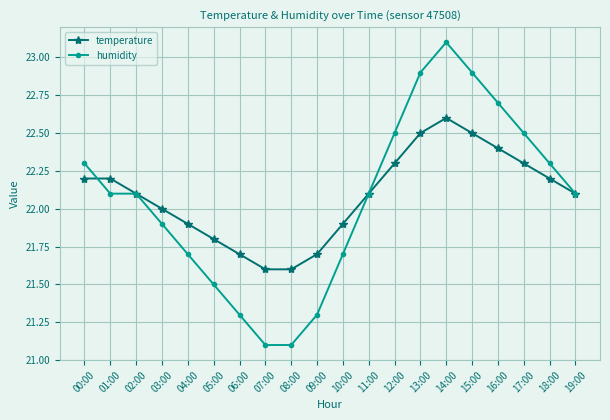

What are all the series names shown in the legend?

temperature, humidity